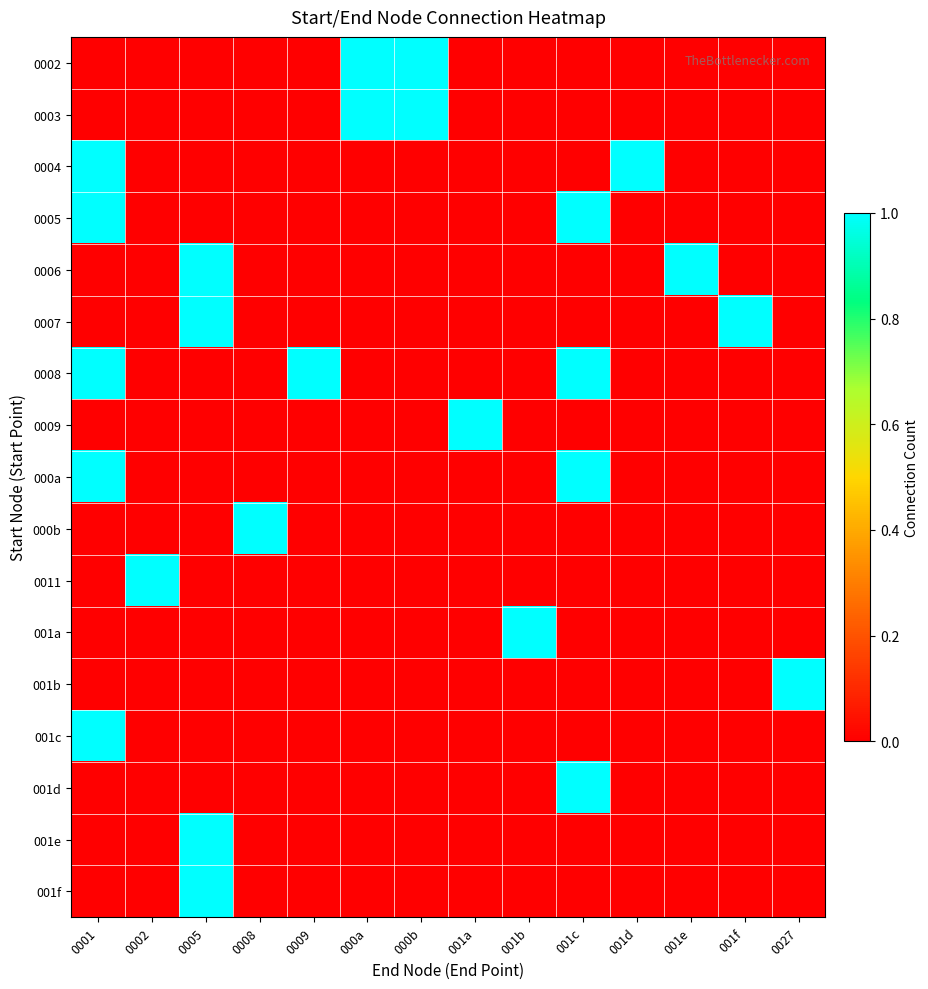

Reading right to left, list all the values displayed in this chart.

0002: 0027=0	001f=0	001e=0	001d=0	001c=0	001b=0	001a=0	000b=1	000a=1	0009=0	0008=0	0005=0	0002=0	0001=0
0003: 0027=0	001f=0	001e=0	001d=0	001c=0	001b=0	001a=0	000b=1	000a=1	0009=0	0008=0	0005=0	0002=0	0001=0
0004: 0027=0	001f=0	001e=0	001d=1	001c=0	001b=0	001a=0	000b=0	000a=0	0009=0	0008=0	0005=0	0002=0	0001=1
0005: 0027=0	001f=0	001e=0	001d=0	001c=1	001b=0	001a=0	000b=0	000a=0	0009=0	0008=0	0005=0	0002=0	0001=1
0006: 0027=0	001f=0	001e=1	001d=0	001c=0	001b=0	001a=0	000b=0	000a=0	0009=0	0008=0	0005=1	0002=0	0001=0
0007: 0027=0	001f=1	001e=0	001d=0	001c=0	001b=0	001a=0	000b=0	000a=0	0009=0	0008=0	0005=1	0002=0	0001=0
0008: 0027=0	001f=0	001e=0	001d=0	001c=1	001b=0	001a=0	000b=0	000a=0	0009=1	0008=0	0005=0	0002=0	0001=1
0009: 0027=0	001f=0	001e=0	001d=0	001c=0	001b=0	001a=1	000b=0	000a=0	0009=0	0008=0	0005=0	0002=0	0001=0
000a: 0027=0	001f=0	001e=0	001d=0	001c=1	001b=0	001a=0	000b=0	000a=0	0009=0	0008=0	0005=0	0002=0	0001=1
000b: 0027=0	001f=0	001e=0	001d=0	001c=0	001b=0	001a=0	000b=0	000a=0	0009=0	0008=1	0005=0	0002=0	0001=0
0011: 0027=0	001f=0	001e=0	001d=0	001c=0	001b=0	001a=0	000b=0	000a=0	0009=0	0008=0	0005=0	0002=1	0001=0
001a: 0027=0	001f=0	001e=0	001d=0	001c=0	001b=1	001a=0	000b=0	000a=0	0009=0	0008=0	0005=0	0002=0	0001=0
001b: 0027=1	001f=0	001e=0	001d=0	001c=0	001b=0	001a=0	000b=0	000a=0	0009=0	0008=0	0005=0	0002=0	0001=0
001c: 0027=0	001f=0	001e=0	001d=0	001c=0	001b=0	001a=0	000b=0	000a=0	0009=0	0008=0	0005=0	0002=0	0001=1
001d: 0027=0	001f=0	001e=0	001d=0	001c=1	001b=0	001a=0	000b=0	000a=0	0009=0	0008=0	0005=0	0002=0	0001=0
001e: 0027=0	001f=0	001e=0	001d=0	001c=0	001b=0	001a=0	000b=0	000a=0	0009=0	0008=0	0005=1	0002=0	0001=0
001f: 0027=0	001f=0	001e=0	001d=0	001c=0	001b=0	001a=0	000b=0	000a=0	0009=0	0008=0	0005=1	0002=0	0001=0